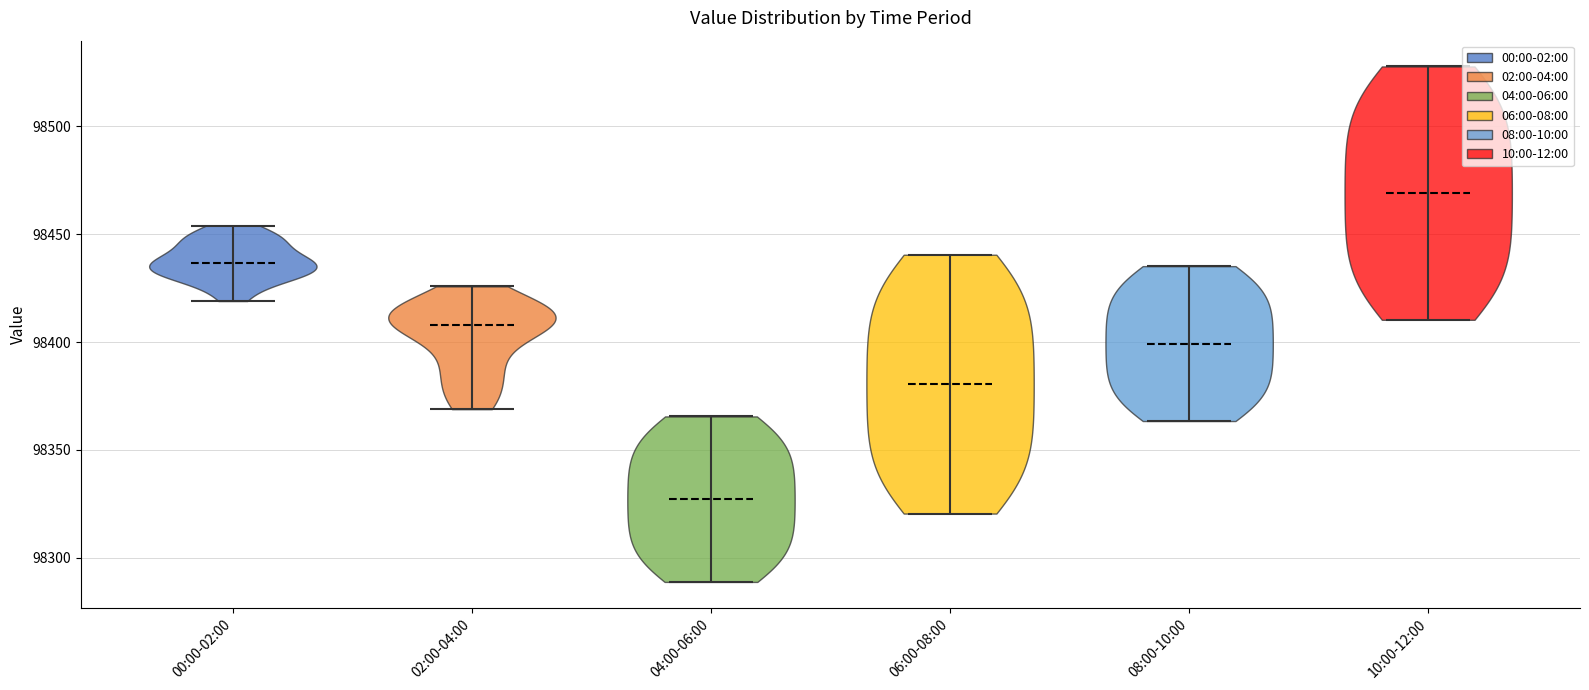

Reading left to right, read every violin against the y-axis: where its median line is, and the lowest and highest points it reaches. The values are not printed on the chart, so give them approximately, as read against the axis.

00:00-02:00: median line 98435, lowest point 98420, highest point 98455
02:00-04:00: median line 98410, lowest point 98370, highest point 98425
04:00-06:00: median line 98325, lowest point 98290, highest point 98365
06:00-08:00: median line 98380, lowest point 98320, highest point 98440
08:00-10:00: median line 98400, lowest point 98365, highest point 98435
10:00-12:00: median line 98470, lowest point 98410, highest point 98530